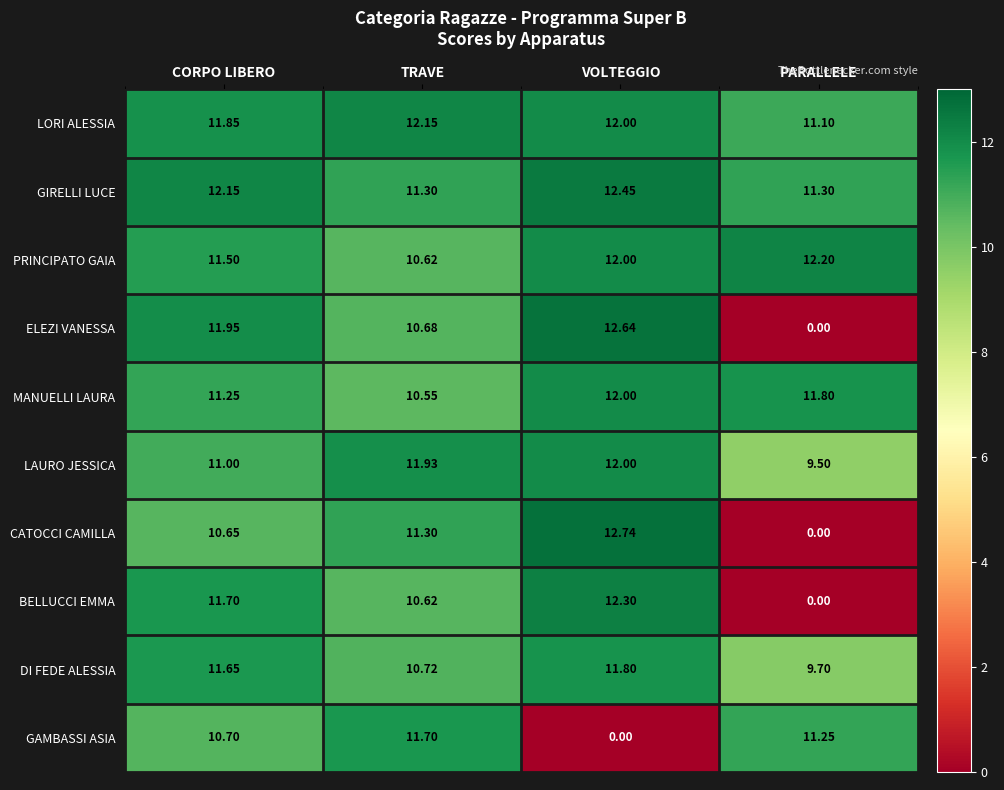

Where is LAURO JESSICA nearest to the value 10?

PARALLELE